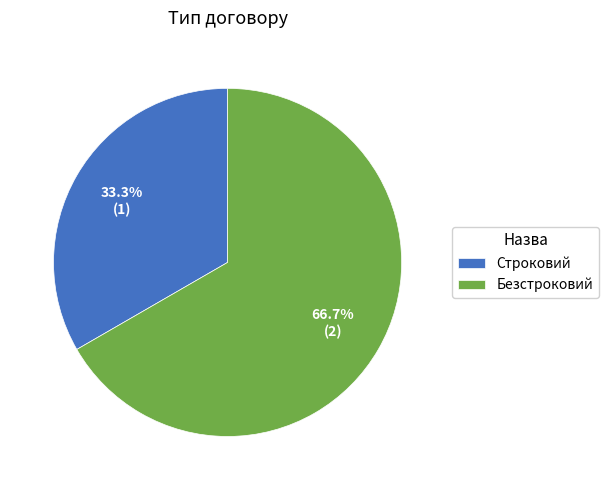

Which slice is the largest?

Безстроковий